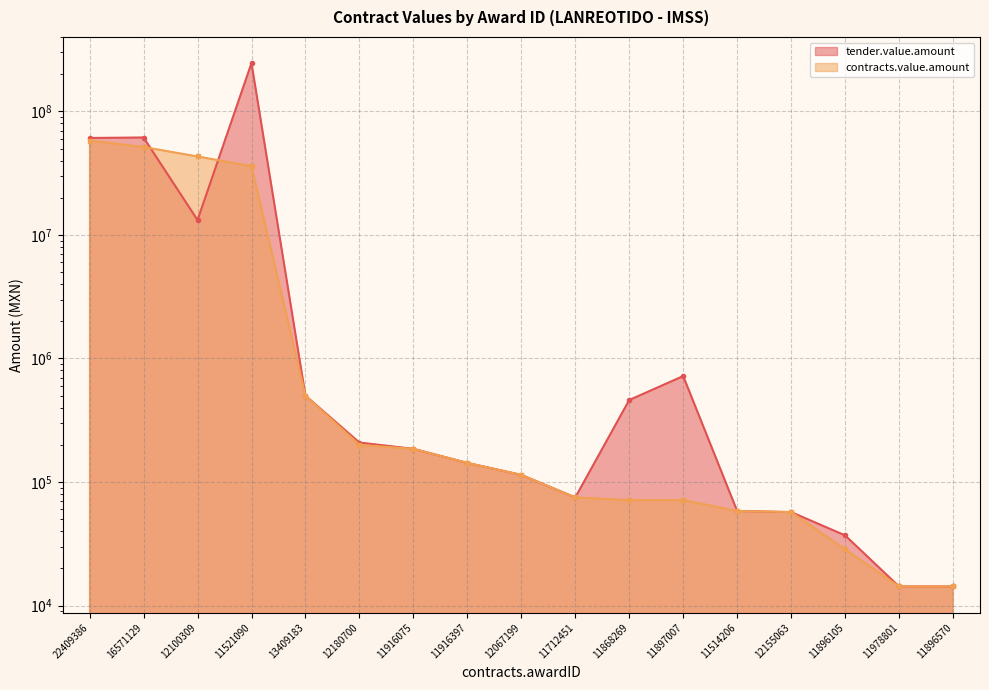

Rank the series by their maximum value, from lowest to highest.

contracts.value.amount, tender.value.amount